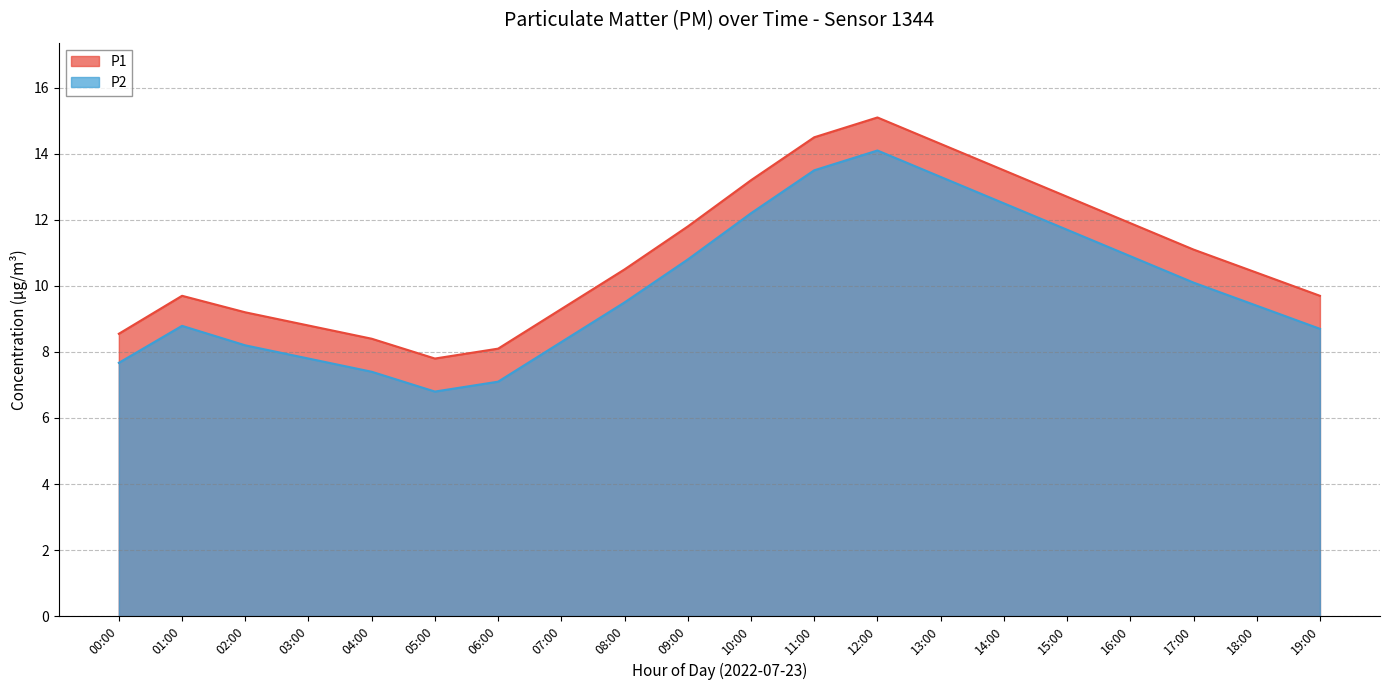

True or false: P2 and P1 intersect in this chart.

False